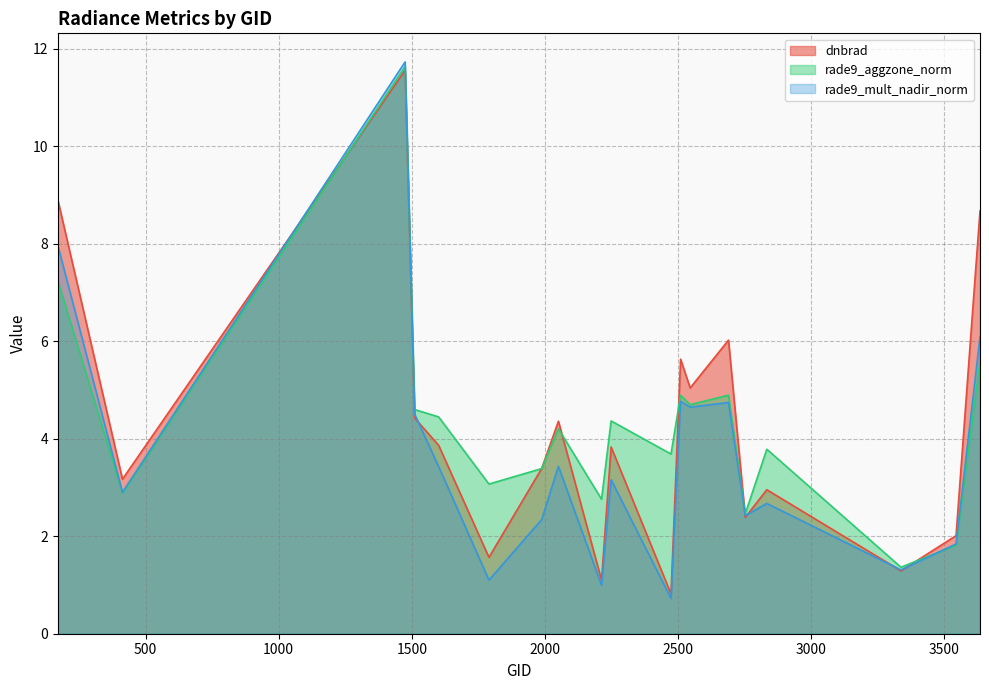

Reading left to right, what are all the values shown in this chart?

dnbrad: 170=8.9	413=3.2	1475=11.6	1511=4.4	1601=3.9	1790=1.6	1988=3.4	2051=4.4	2213=1.1	2249=3.8	2474=0.8	2510=5.6	2546=5.0	2690=6.0	2753=2.4	2834=3.0	3338=1.3	3545=2.0	3635=8.7
rade9_aggzone_norm: 170=7.2	413=2.9	1475=11.6	1511=4.6	1601=4.4	1790=3.1	1988=3.4	2051=4.2	2213=2.8	2249=4.4	2474=3.7	2510=4.9	2546=4.7	2690=4.9	2753=2.5	2834=3.8	3338=1.4	3545=1.8	3635=5.6
rade9_mult_nadir_norm: 170=8.0	413=2.9	1475=11.7	1511=4.5	1601=3.4	1790=1.1	1988=2.3	2051=3.4	2213=1.0	2249=3.2	2474=0.7	2510=4.8	2546=4.6	2690=4.7	2753=2.4	2834=2.7	3338=1.3	3545=1.8	3635=6.1